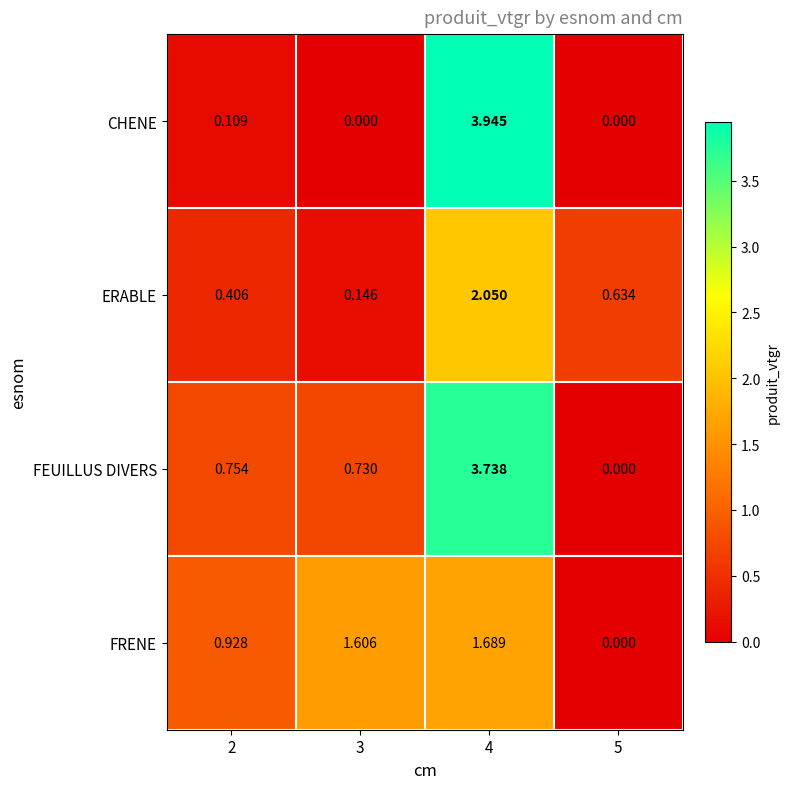

Which series changed the most between 4 and 5?

CHENE